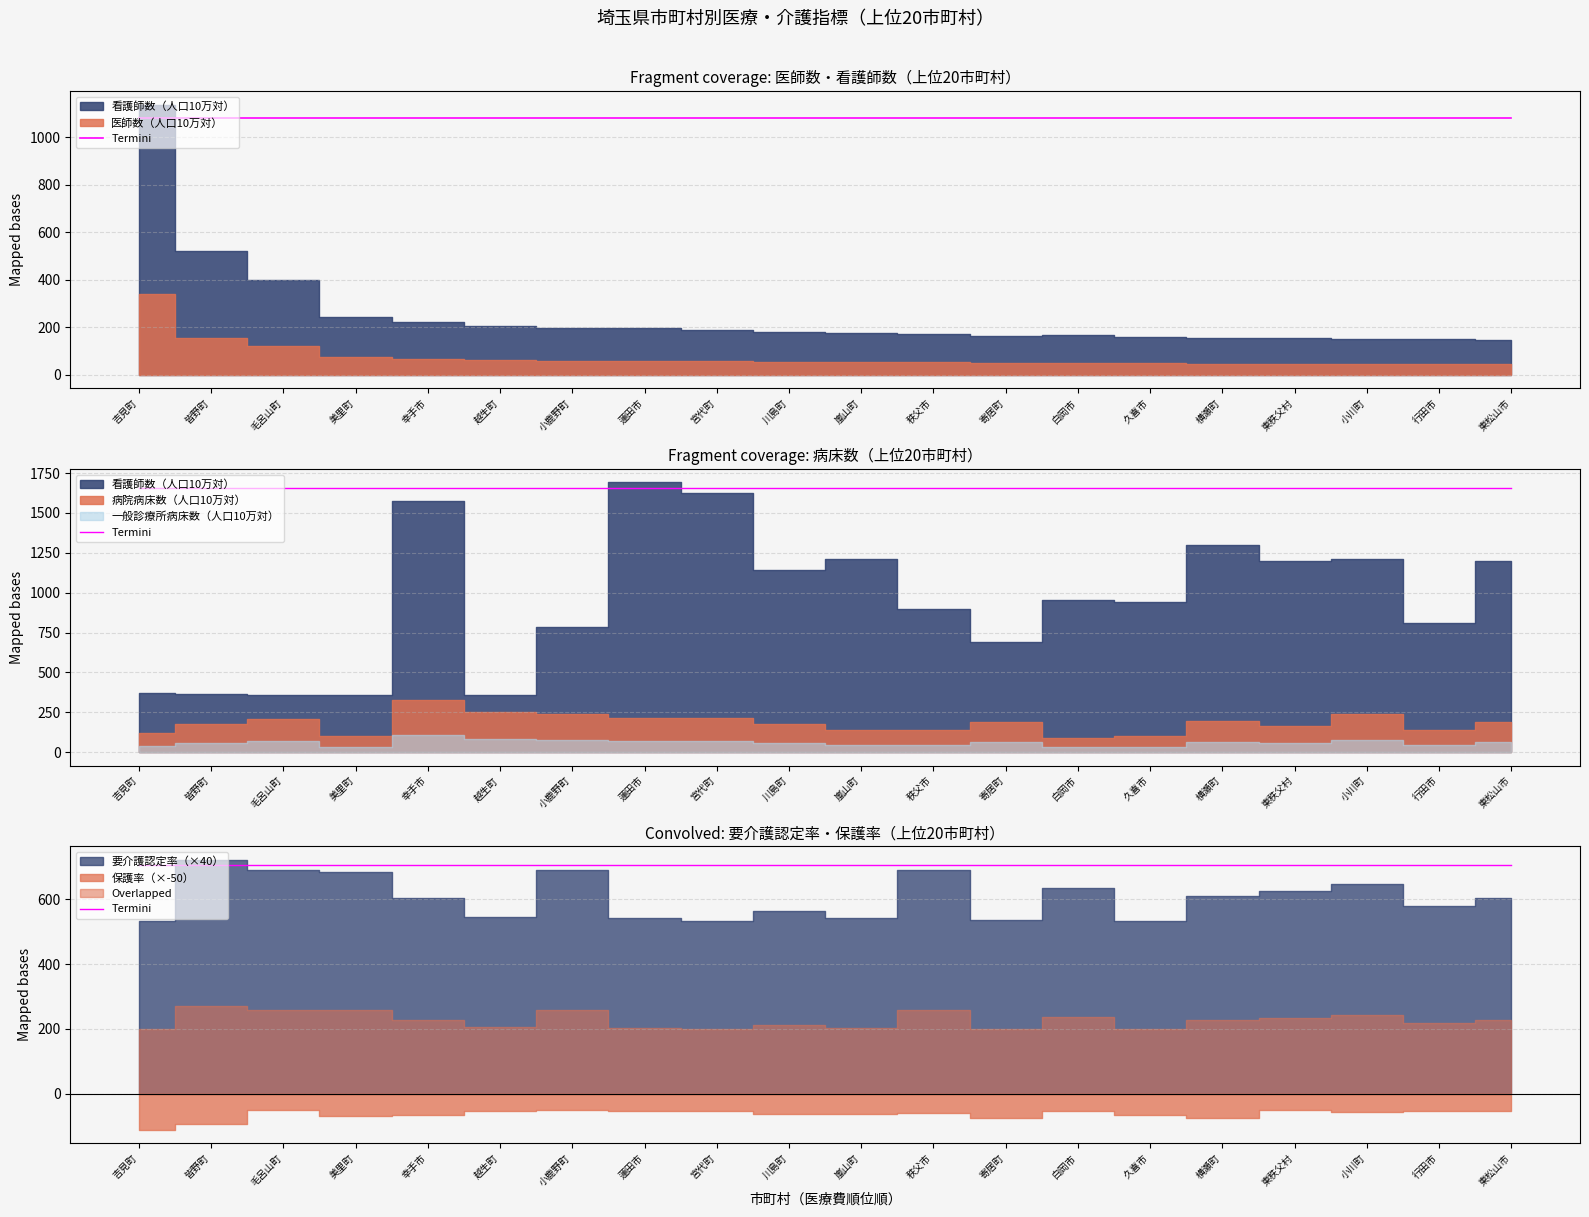

True or false: 一般診療所病床数（人口10万対） has more than 2 points higher than both neighbors.

True